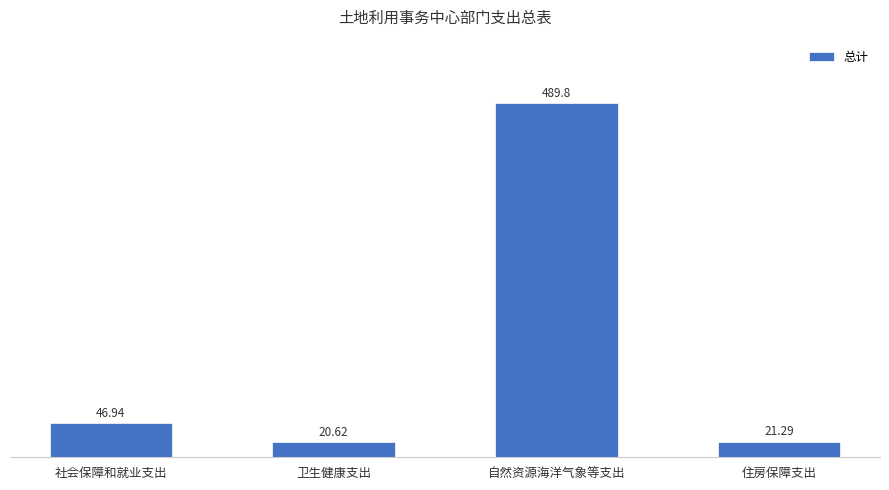

Rank the categories by value from lowest to highest.

卫生健康支出, 住房保障支出, 社会保障和就业支出, 自然资源海洋气象等支出